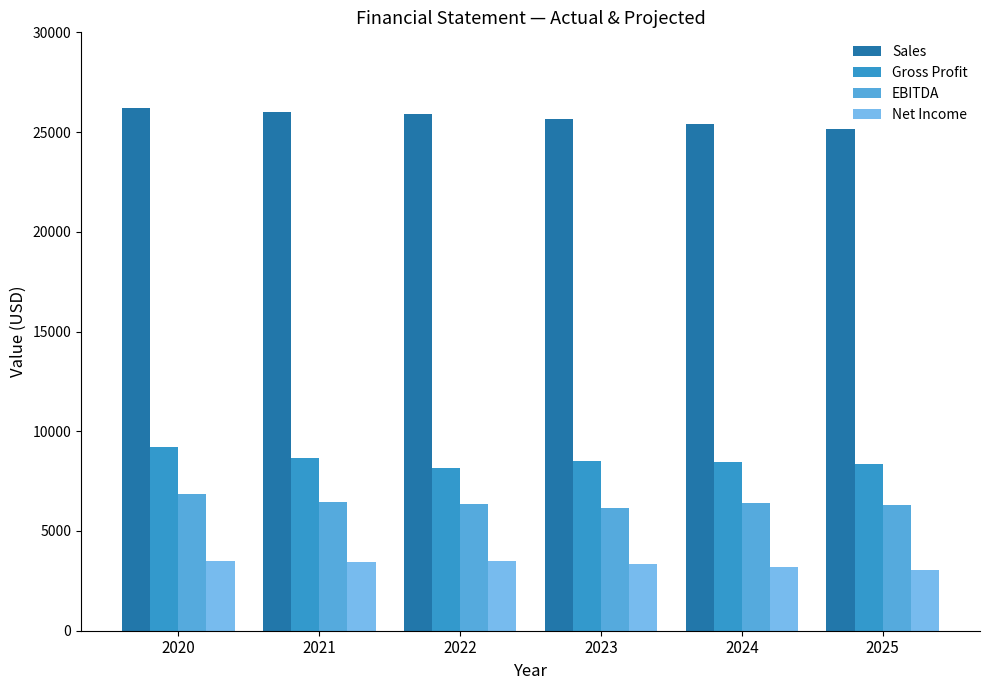

What are all the series names shown in the legend?

Sales, Gross Profit, EBITDA, Net Income